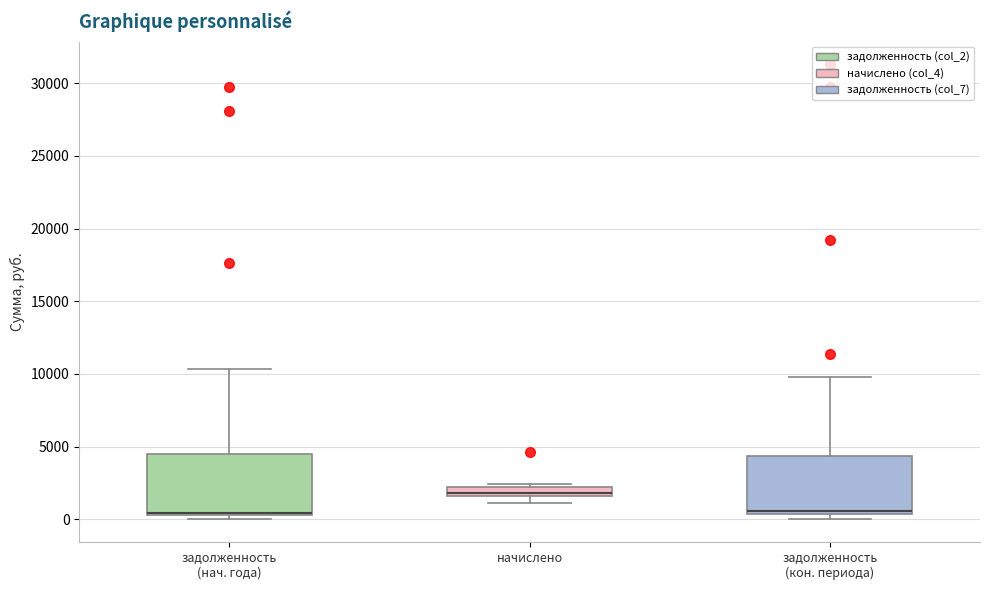

Where is the lower edge of the box for начислено on the y-axis? The values are not printed on the chart, so give them approximately, as read against the axis.

1500